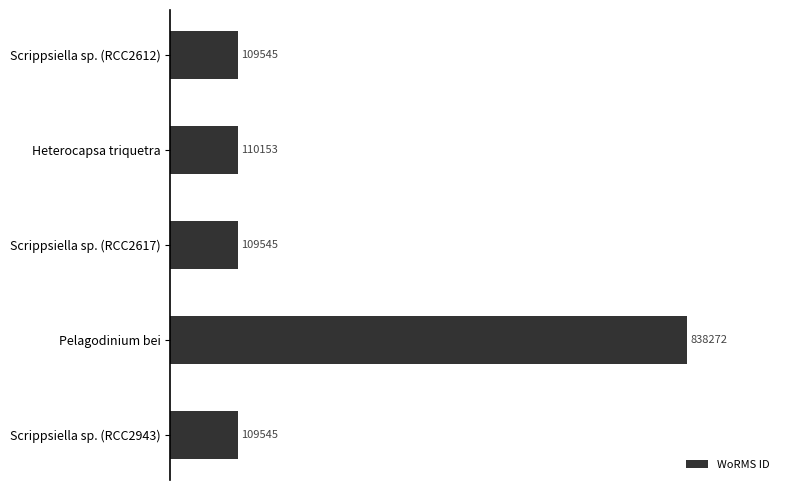

Is it true that the value at Scrippsiella sp. (RCC2617) is 190071?

False